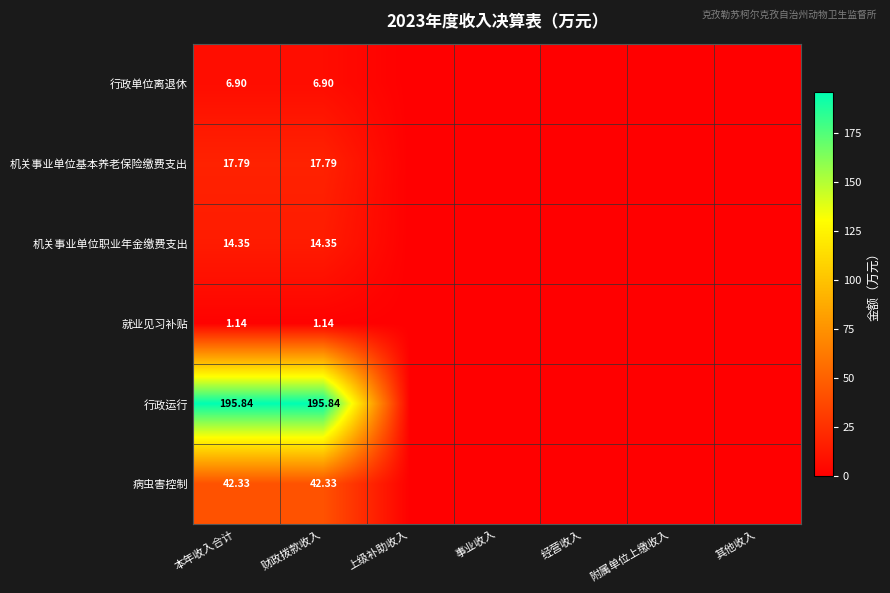

Is the value of 机关事业单位基本养老保险缴费支出 at 本年收入合计 greater than the value of 机关事业单位职业年金缴费支出 at 财政拨款收入?

Yes